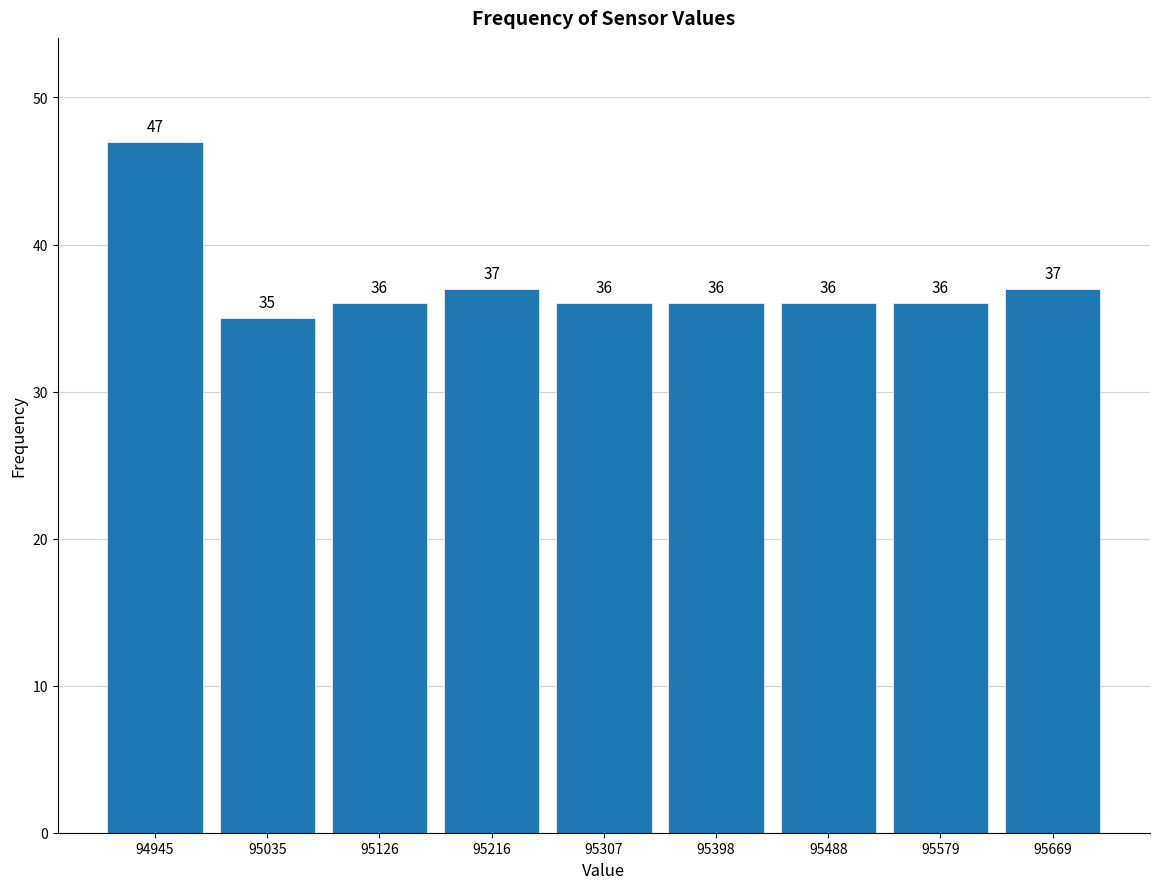

How tall is the bar that spans 95530 to 95620 on the x-axis? The bar edges are not printed on the chart, so give them approximately, as read against the axis.

36